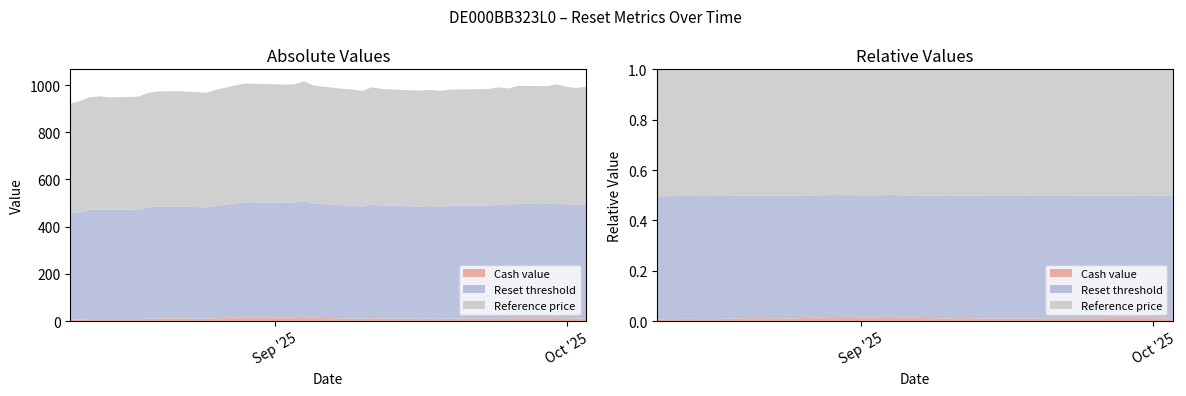

Reading left to right, extract all data points from this chart.

Cash value: 2025-08-11=5.7	2025-08-12=6.6	2025-08-13=8.1	2025-08-14=8.6	2025-08-15=8.0	2025-08-18=8.3	2025-08-19=10.1	2025-08-20=11.0	2025-08-21=11.0	2025-08-22=11.1	2025-08-25=10.0	2025-08-26=11.8	2025-08-27=13.1	2025-08-28=14.7	2025-08-29=16.0	2025-09-02=14.9	2025-09-03=15.1	2025-09-04=17.5	2025-09-05=13.7	2025-09-08=11.2	2025-09-09=10.8	2025-09-10=9.9	2025-09-11=11.9	2025-09-12=10.7	2025-09-15=9.9	2025-09-16=9.7	2025-09-17=10.1	2025-09-18=9.5	2025-09-19=10.1	2025-09-22=10.3	2025-09-23=10.4	2025-09-24=11.3	2025-09-25=10.6	2025-09-26=12.1	2025-09-29=11.8	2025-09-30=12.9	2025-10-01=11.2	2025-10-02=10.4	2025-10-03=11.2
Reset threshold: 2025-08-11=450.8	2025-08-12=456.1	2025-08-13=463.0	2025-08-14=464.8	2025-08-15=462.9	2025-08-18=464.2	2025-08-19=471.1	2025-08-20=474.0	2025-08-21=473.9	2025-08-22=474.3	2025-08-25=471.6	2025-08-26=477.3	2025-08-27=480.8	2025-08-28=484.9	2025-08-29=487.9	2025-09-02=486.1	2025-09-03=486.4	2025-09-04=491.7	2025-09-05=484.8	2025-09-08=479.0	2025-09-09=478.0	2025-09-10=475.6	2025-09-11=482.0	2025-09-12=478.9	2025-09-15=476.8	2025-09-16=476.3	2025-09-17=477.6	2025-09-18=475.8	2025-09-19=478.1	2025-09-22=478.9	2025-09-23=479.3	2025-09-24=482.2	2025-09-25=480.1	2025-09-26=485.0	2025-09-29=484.3	2025-09-30=487.7	2025-10-01=483.3	2025-10-02=481.0	2025-10-03=483.8
Reference price: 2025-08-11=464.7	2025-08-12=470.2	2025-08-13=477.3	2025-08-14=479.2	2025-08-15=477.2	2025-08-18=478.5	2025-08-19=485.6	2025-08-20=488.7	2025-08-21=488.6	2025-08-22=489.0	2025-08-25=486.2	2025-08-26=492.0	2025-08-27=495.7	2025-08-28=499.9	2025-08-29=503.0	2025-09-02=501.1	2025-09-03=501.5	2025-09-04=506.9	2025-09-05=499.8	2025-09-08=493.9	2025-09-09=492.8	2025-09-10=490.3	2025-09-11=496.9	2025-09-12=493.7	2025-09-15=491.5	2025-09-16=491.0	2025-09-17=492.3	2025-09-18=490.5	2025-09-19=492.9	2025-09-22=493.7	2025-09-23=494.1	2025-09-24=497.1	2025-09-25=495.0	2025-09-26=500.0	2025-09-29=499.2	2025-09-30=502.7	2025-10-01=498.2	2025-10-02=495.9	2025-10-03=498.8